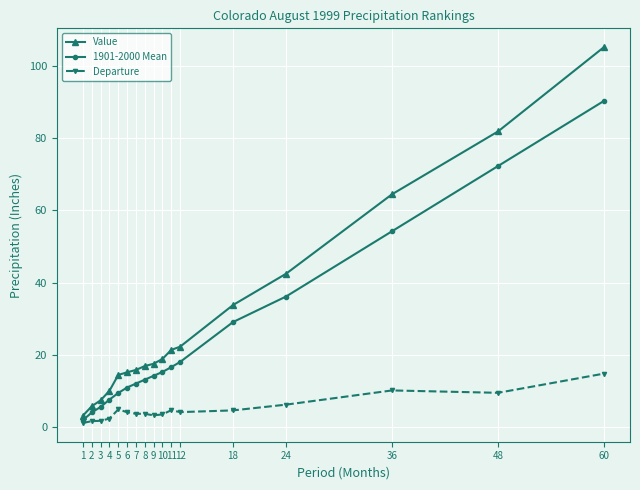

Is this an area chart (filled region under the line)?

No